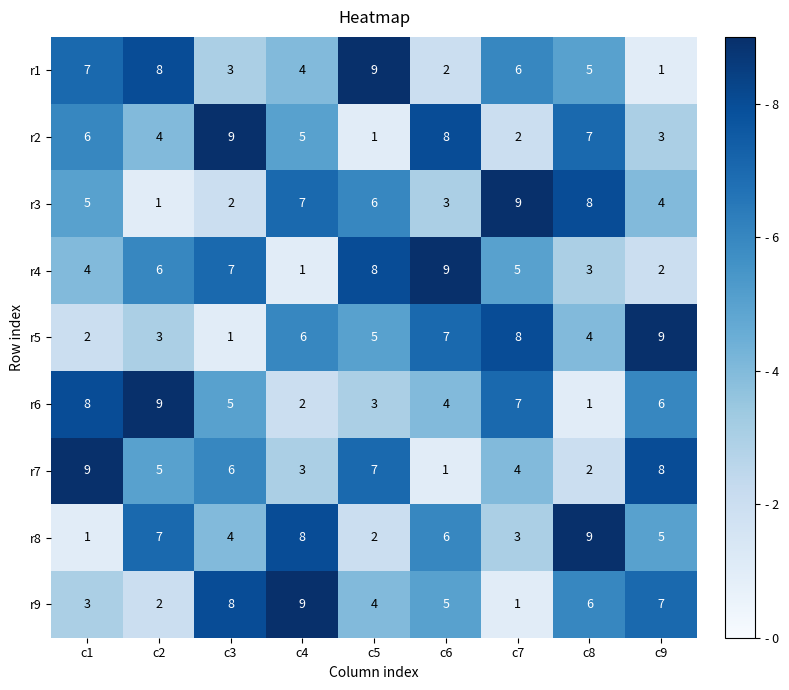

Is the value of r5 at c2 greater than the value of r9 at c5?

No